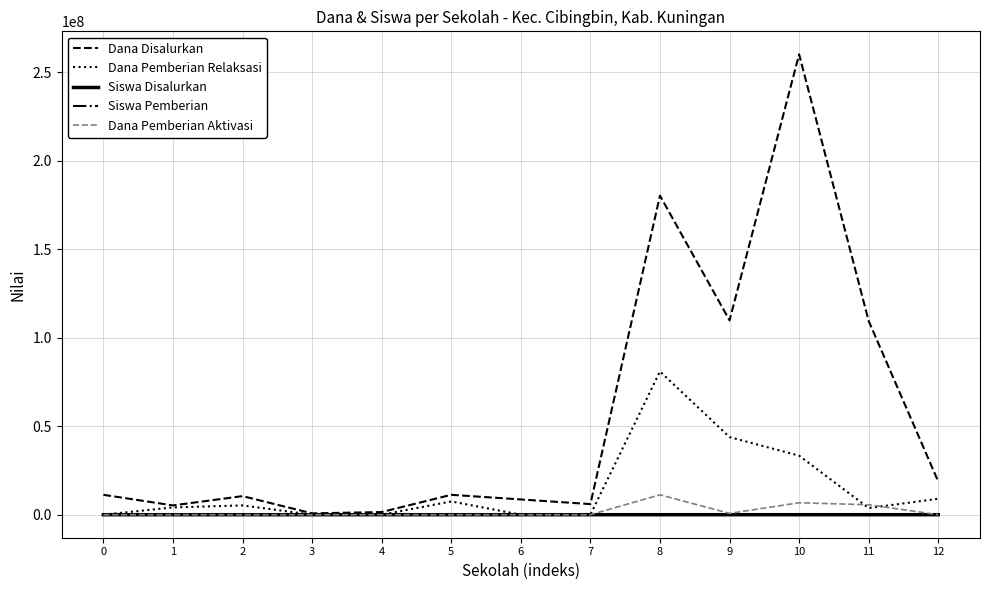

Which series has the widest spread of values?

Dana Disalurkan